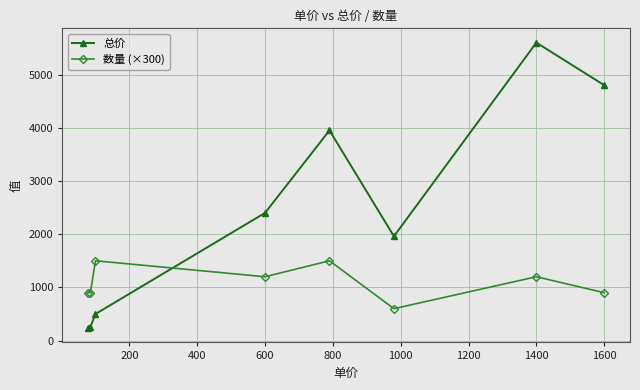

True or false: 数量 (×300) has more than 2 points higher than both neighbors.

True